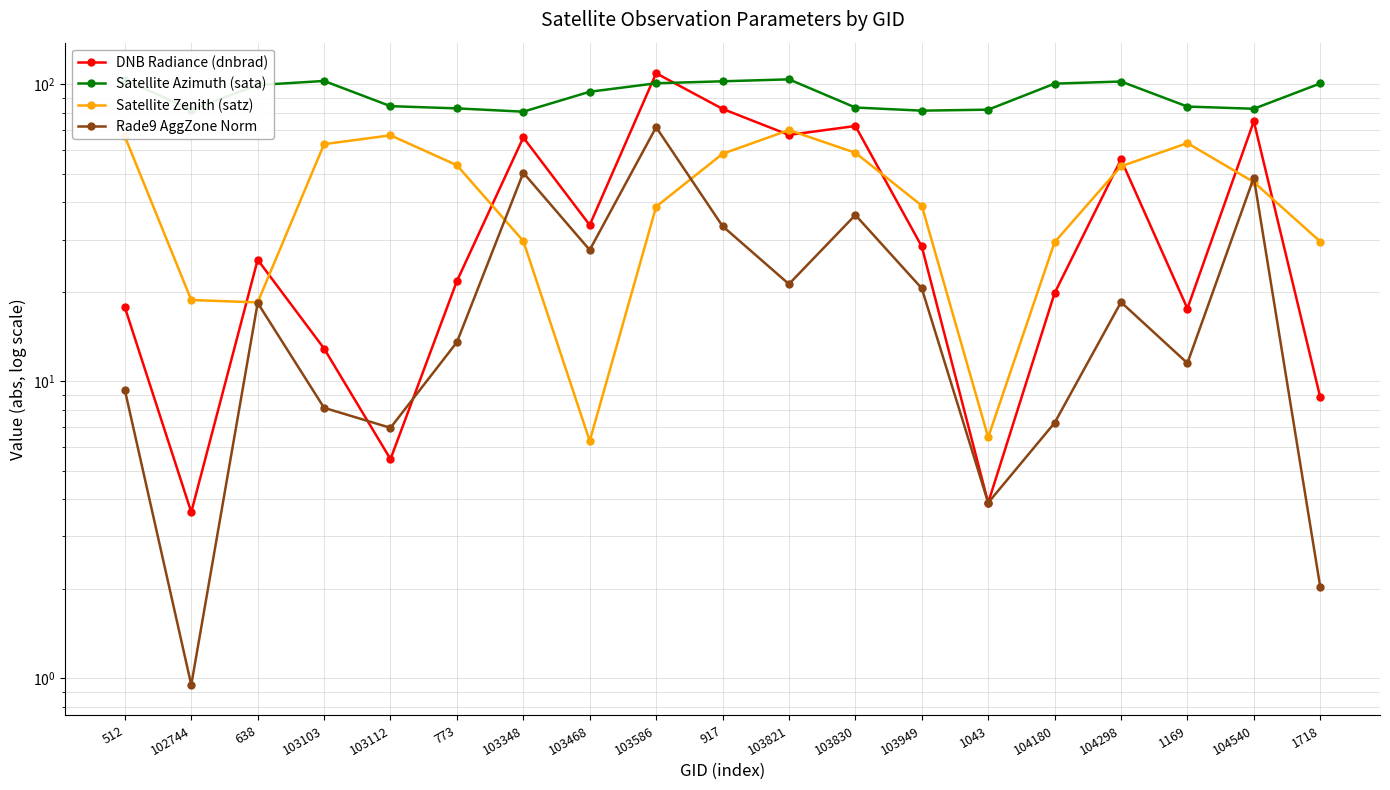

Which series has the largest range (max minus min)?

DNB Radiance (dnbrad)